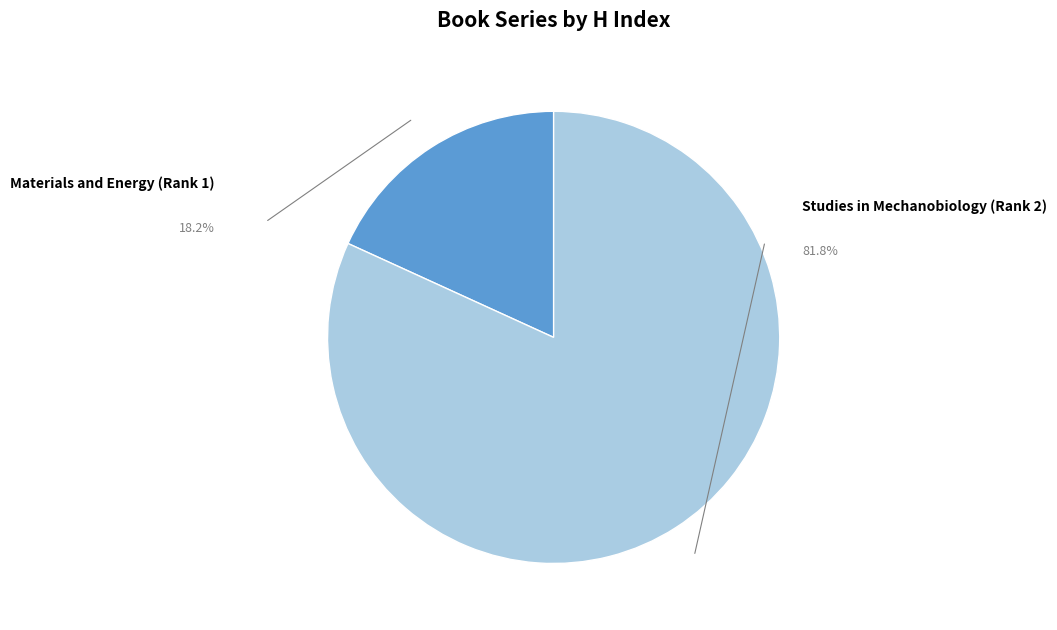

The Materials and Energy (Rank 1) slice represents 9% of the pie. True or false?

False